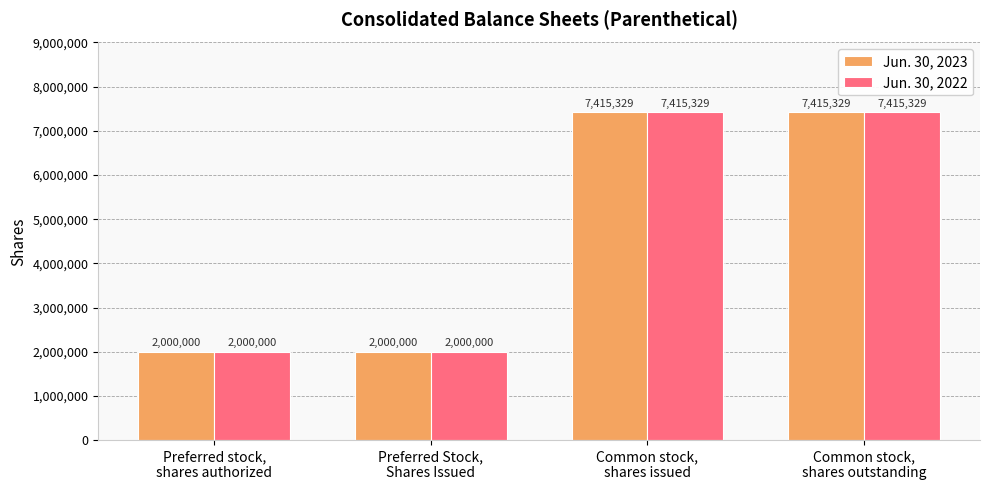

How many values in the Jun. 30, 2023 series are below 7415329?

2